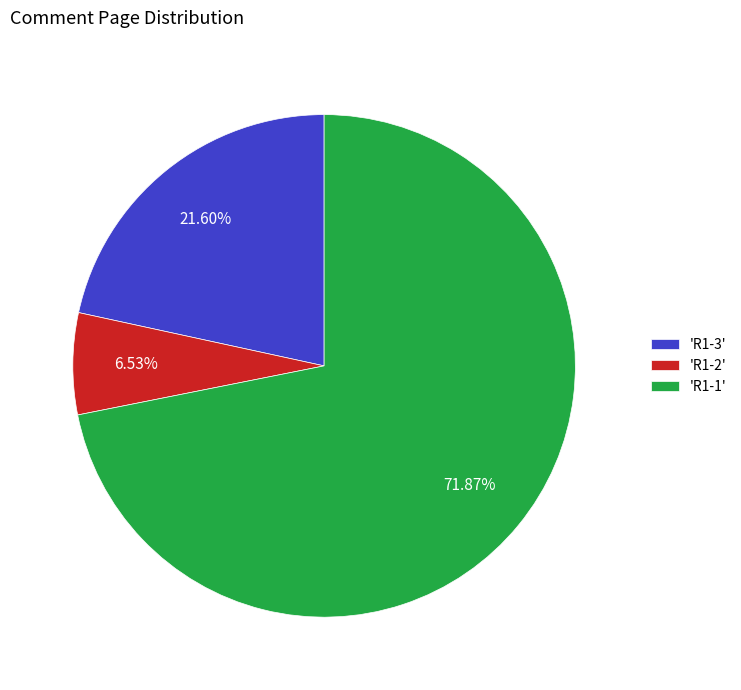

How many segments does this pie chart have?

3